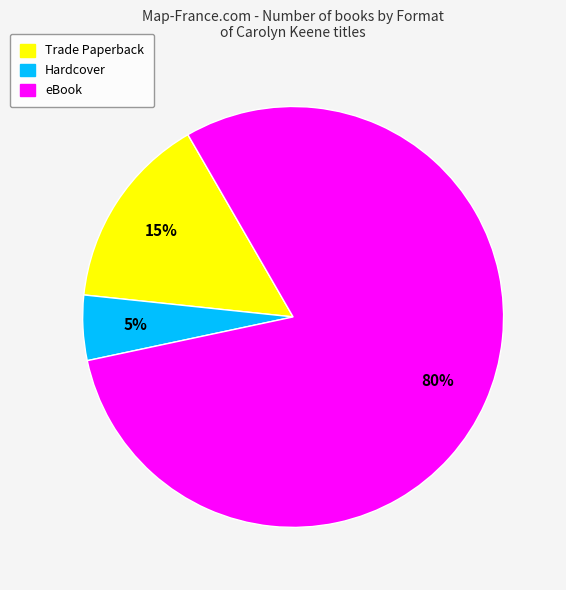

Is eBook the majority of the pie?

Yes